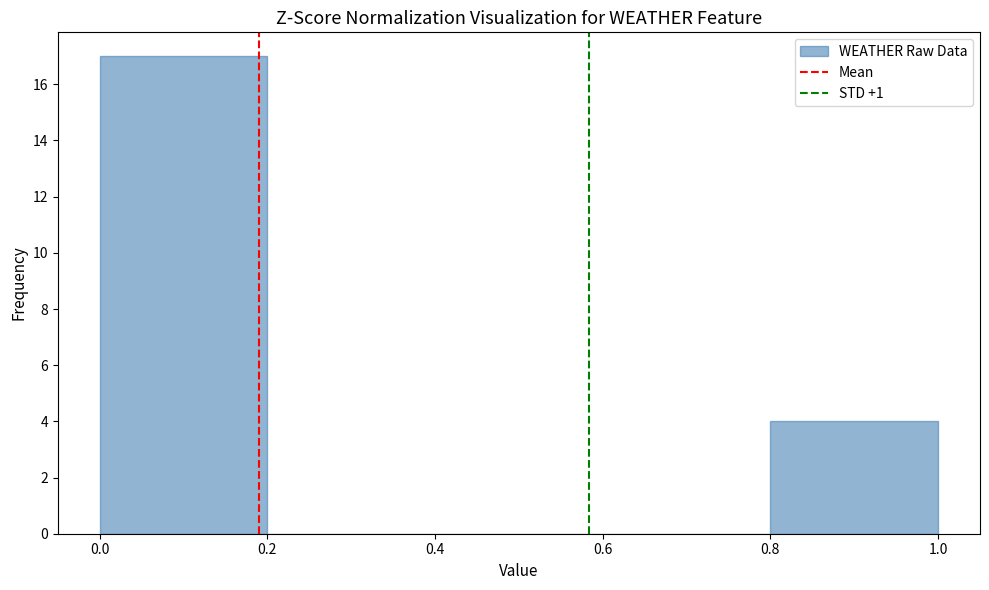

Over which range of the x-axis is the bar tallest?

0.0 to 0.2